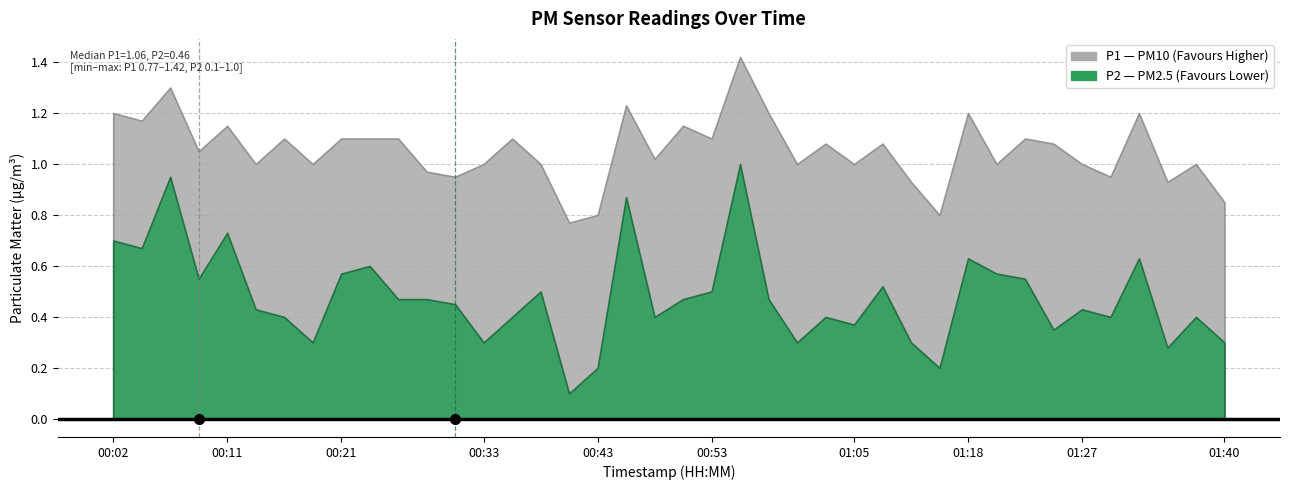

In P2, how many points are higher than both neighbors (excluding endpoints)?

12